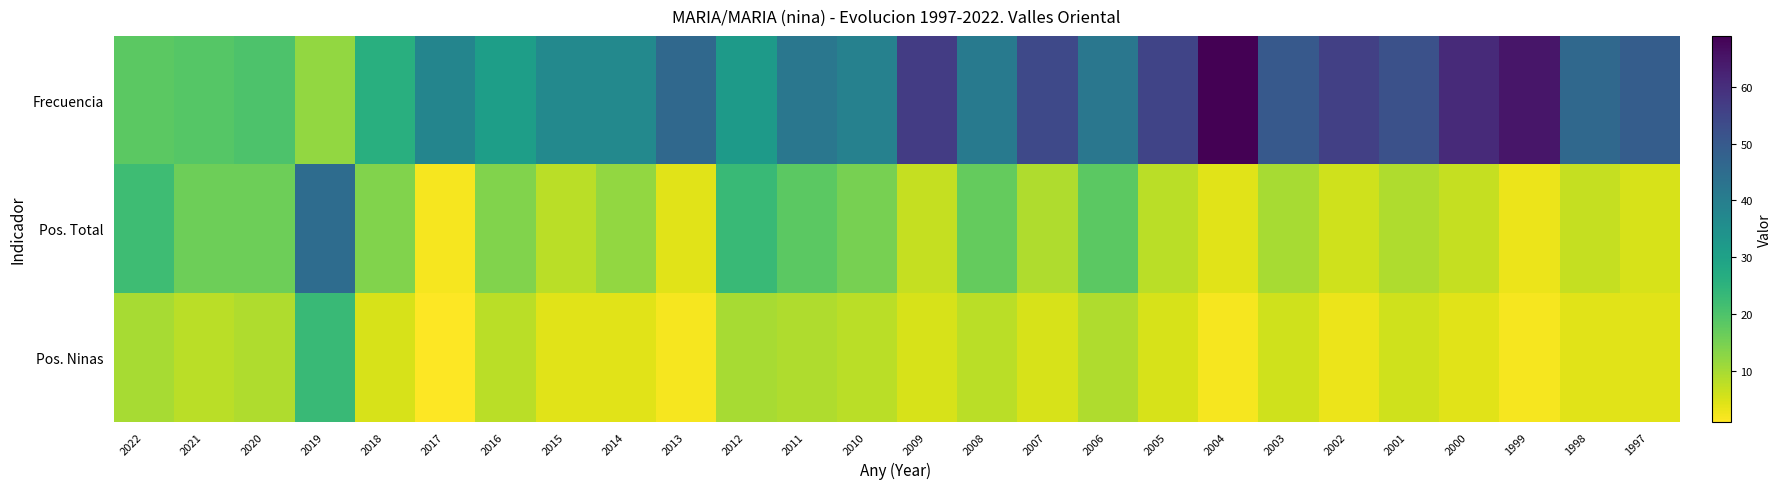

Which series has the largest total across all categories?

Frecuencia